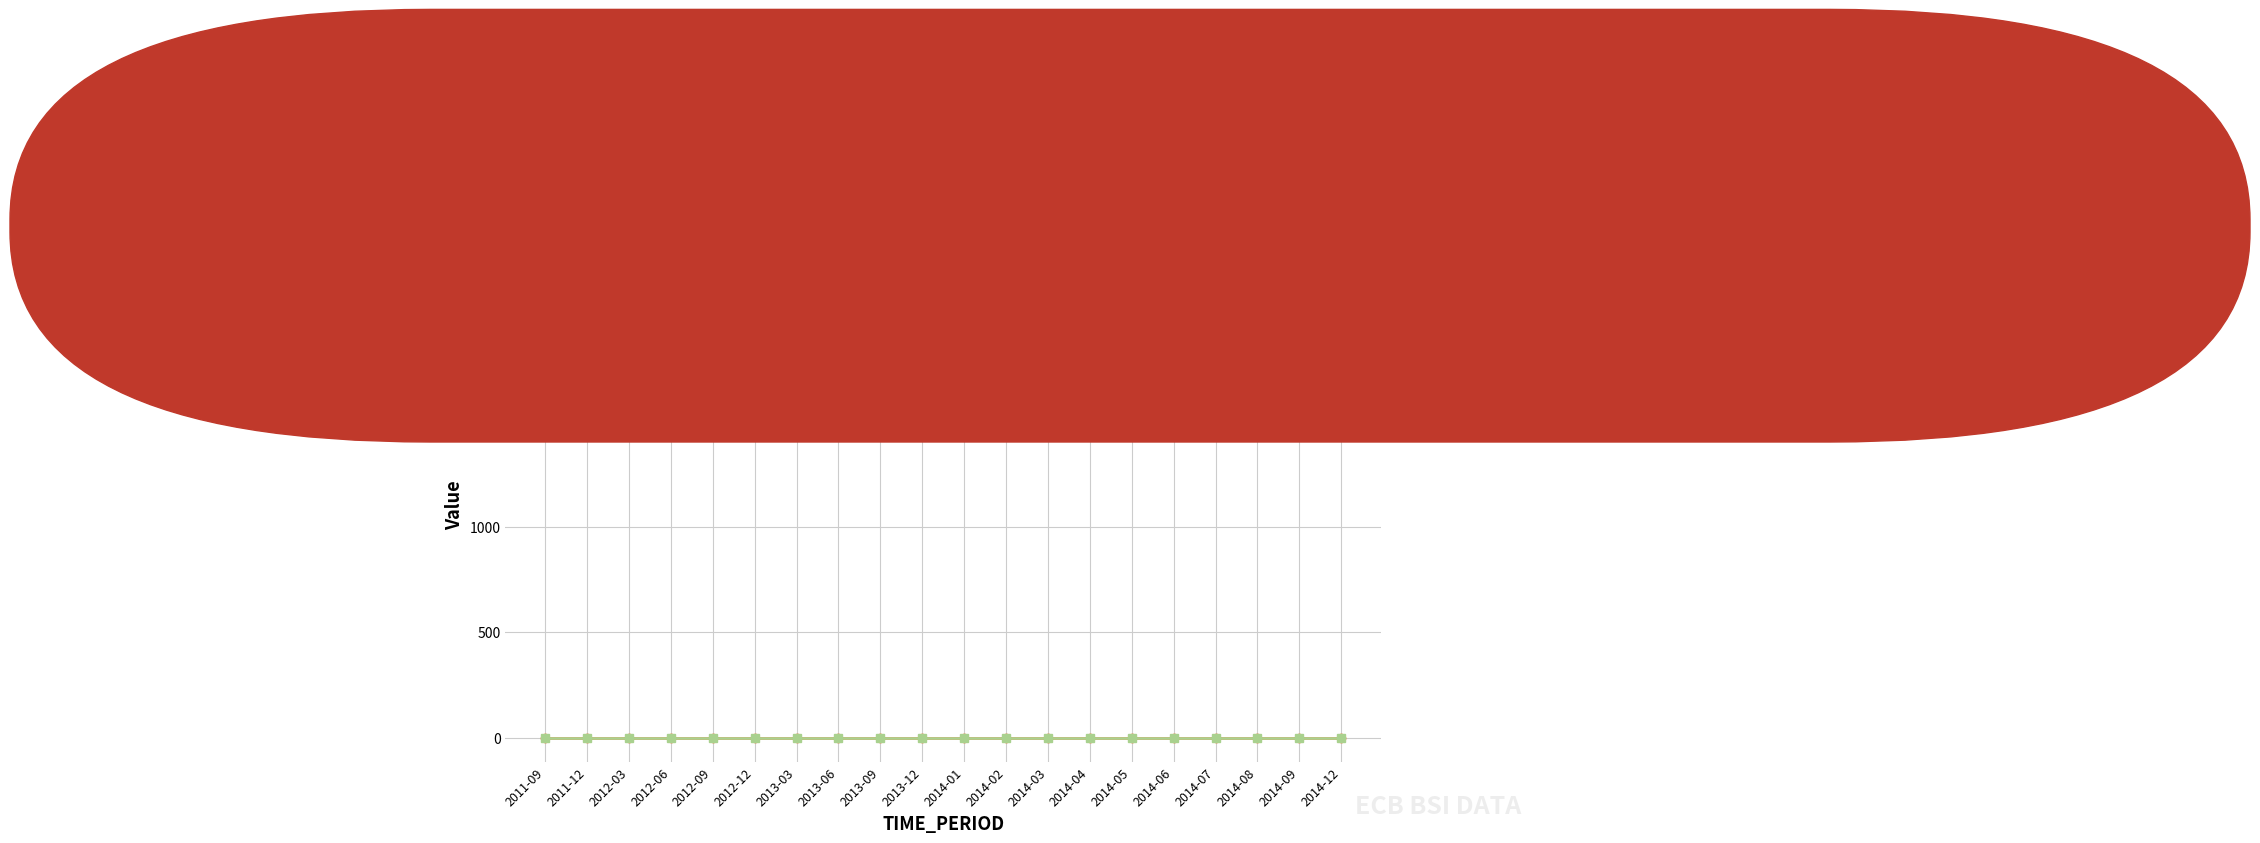

Reading left to right, extract all data points from this chart.

BS_COUNT_SECTOR: 2011-09=2210	2011-12=2210	2012-03=2210	2012-06=2210	2012-09=2210	2012-12=2210	2013-03=2210	2013-06=2210	2013-09=2210	2013-12=2210	2014-01=2210	2014-02=2210	2014-03=2210	2014-04=2210	2014-05=2210	2014-06=2210	2014-07=2210	2014-08=2210	2014-09=2210	2014-12=2210
DECIMALS: 2011-09=1	2011-12=1	2012-03=1	2012-06=1	2012-09=1	2012-12=1	2013-03=1	2013-06=1	2013-09=1	2013-12=1	2014-01=1	2014-02=1	2014-03=1	2014-04=1	2014-05=1	2014-06=1	2014-07=1	2014-08=1	2014-09=1	2014-12=1
UNIT_MULT: 2011-09=0	2011-12=0	2012-03=0	2012-06=0	2012-09=0	2012-12=0	2013-03=0	2013-06=0	2013-09=0	2013-12=0	2014-01=0	2014-02=0	2014-03=0	2014-04=0	2014-05=0	2014-06=0	2014-07=0	2014-08=0	2014-09=0	2014-12=0